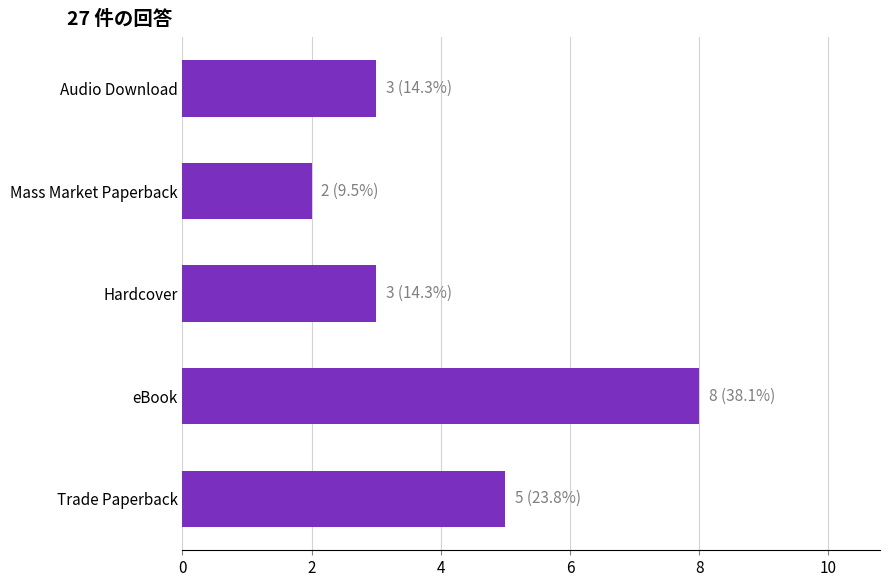

What is the change in value from eBook to Hardcover?

-5